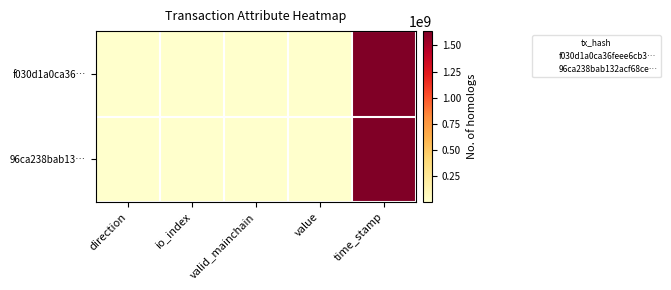

Between direction and value, which series saw the biggest shift?

f030d1a0ca36…